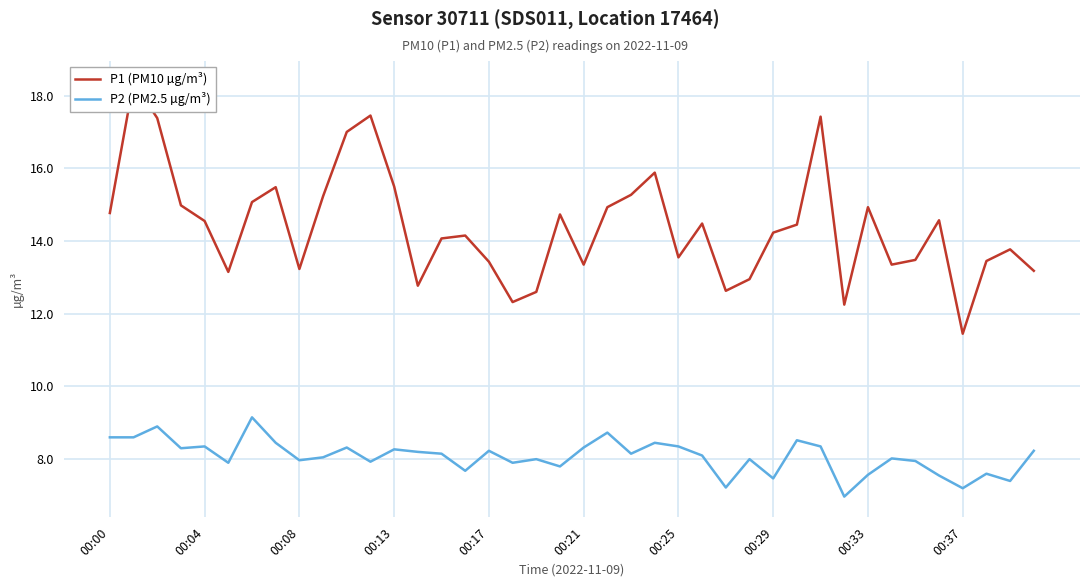

Which series has the widest spread of values?

P1 (PM10 µg/m³)